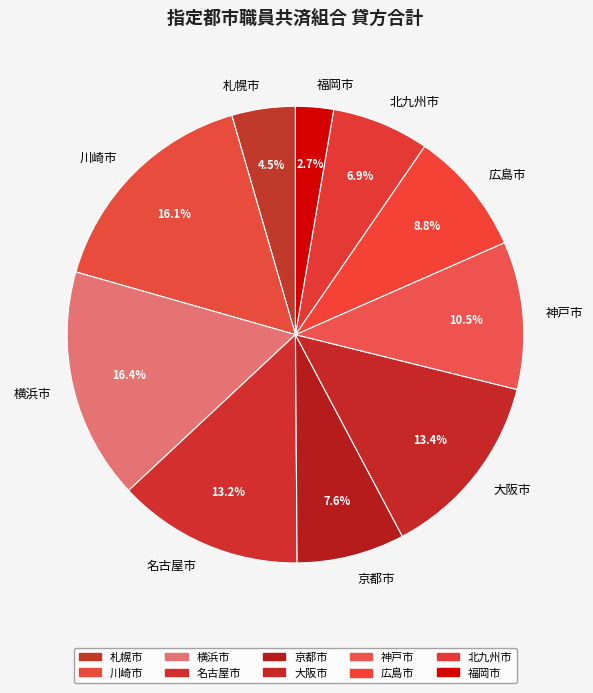

Which category has the smallest portion of the pie?

福岡市